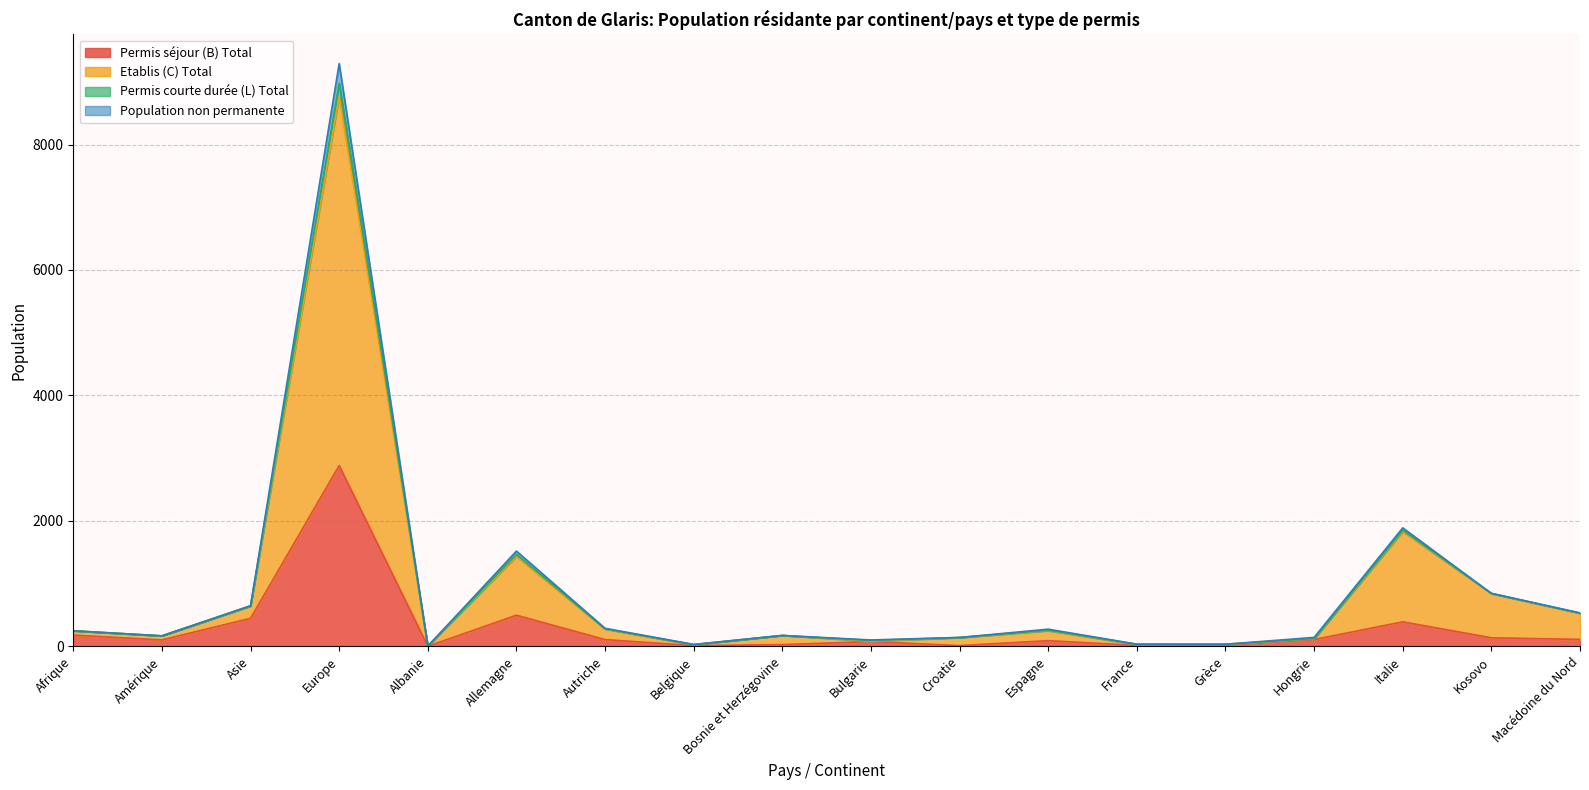

What is the value of the Permis séjour (B) Total point at the 9th from the left?

28